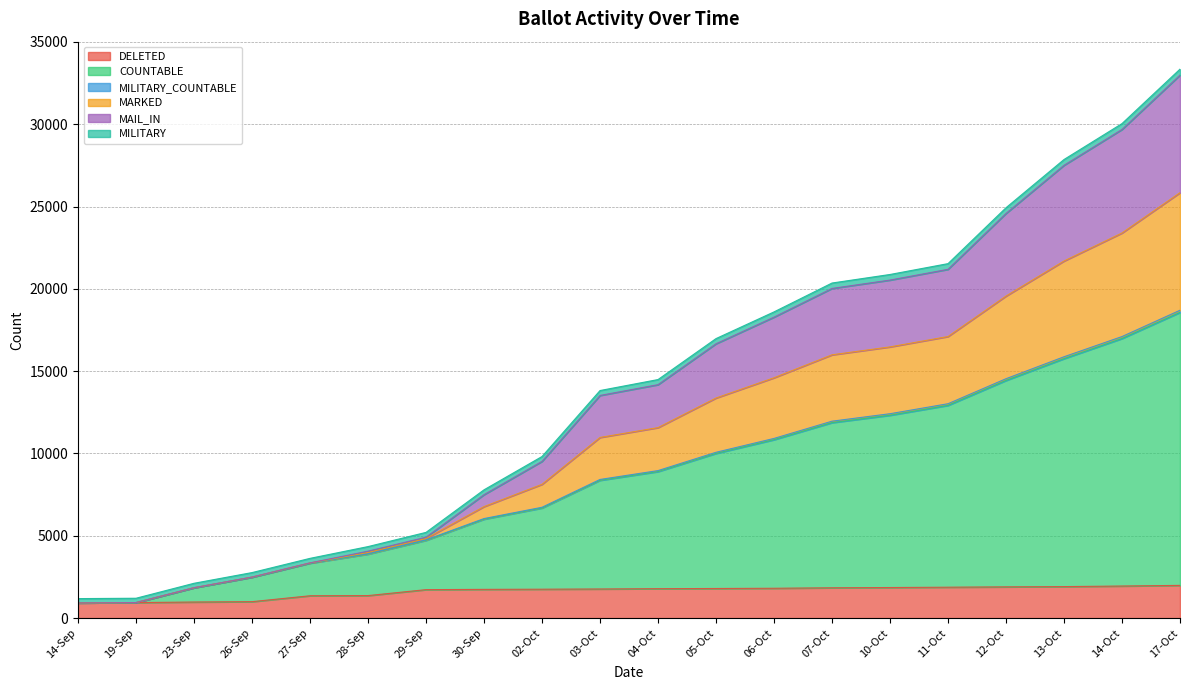

Rank the categories by COUNTABLE value from highest to lowest.

17-Oct, 14-Oct, 13-Oct, 12-Oct, 11-Oct, 10-Oct, 07-Oct, 06-Oct, 05-Oct, 04-Oct, 03-Oct, 02-Oct, 30-Sep, 29-Sep, 28-Sep, 27-Sep, 26-Sep, 23-Sep, 19-Sep, 14-Sep